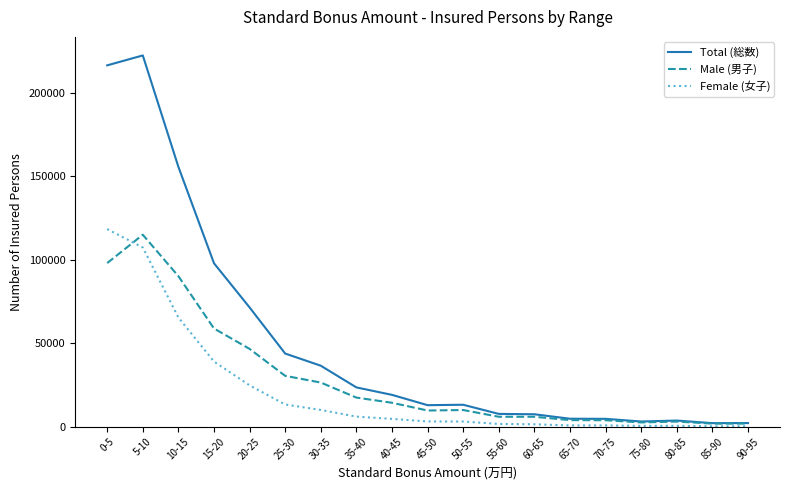

At which category does the chart reach its peak across all series?

5-10